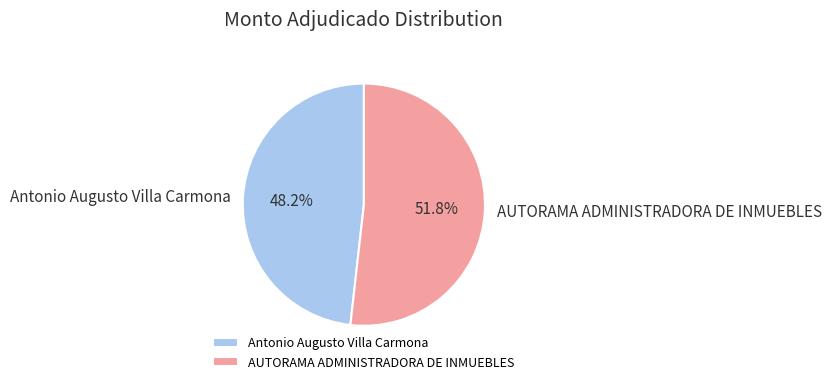

To the nearest percent, what is the difference between the largest and smallest slice percentages?

4%